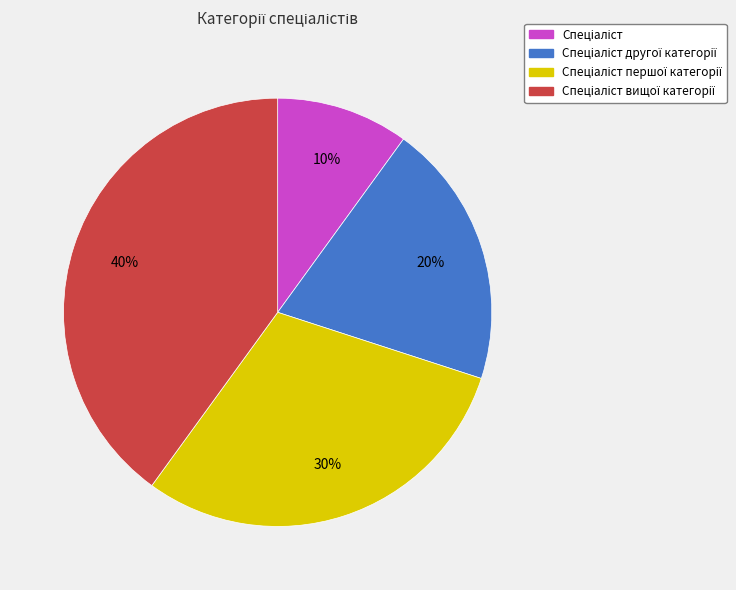

Is there any slice that represents more than half of the pie?

No